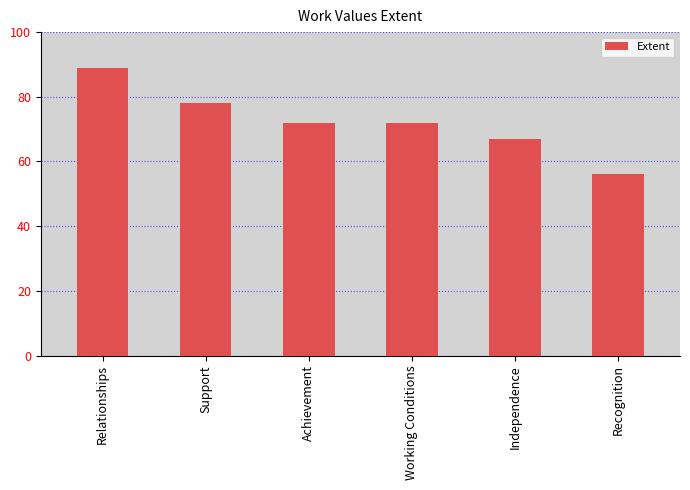

Reading right to left, extract all data points from this chart.

56	67	72	72	78	89